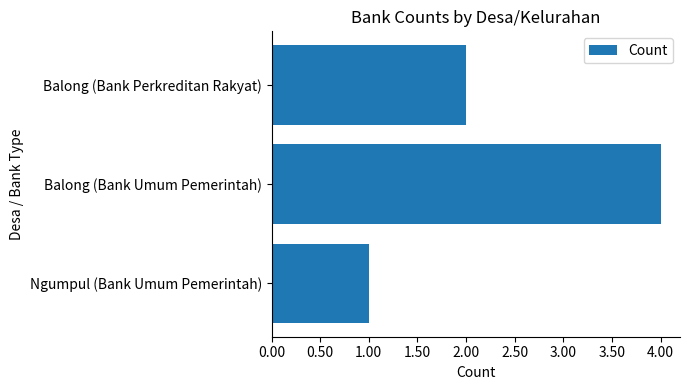

The value at Balong (Bank Perkreditan Rakyat) is 1. True or false?

False